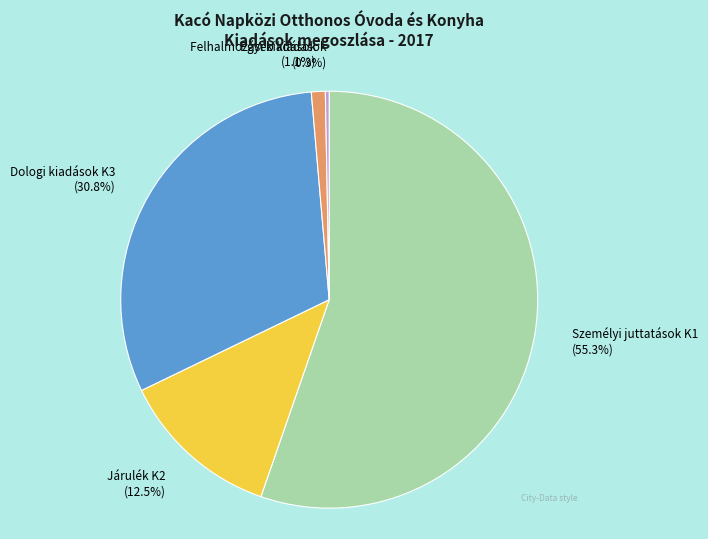

Count the number of slices in the pie.

5